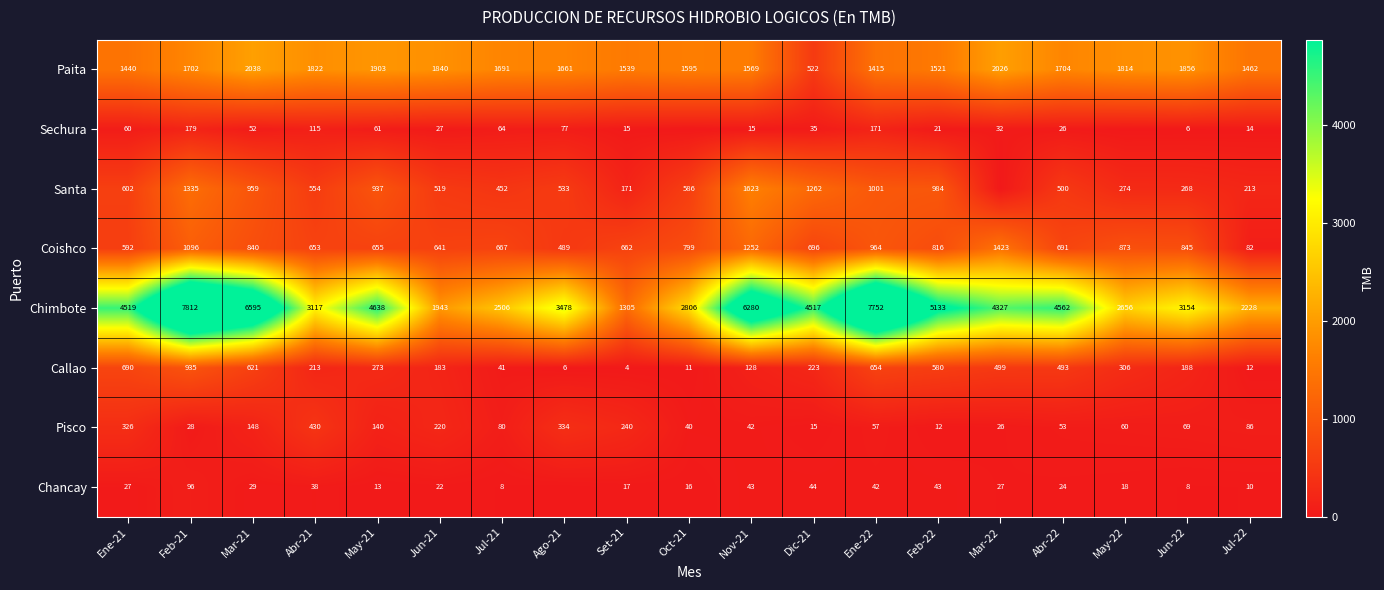

How many data points in Sechura are above 32?

10